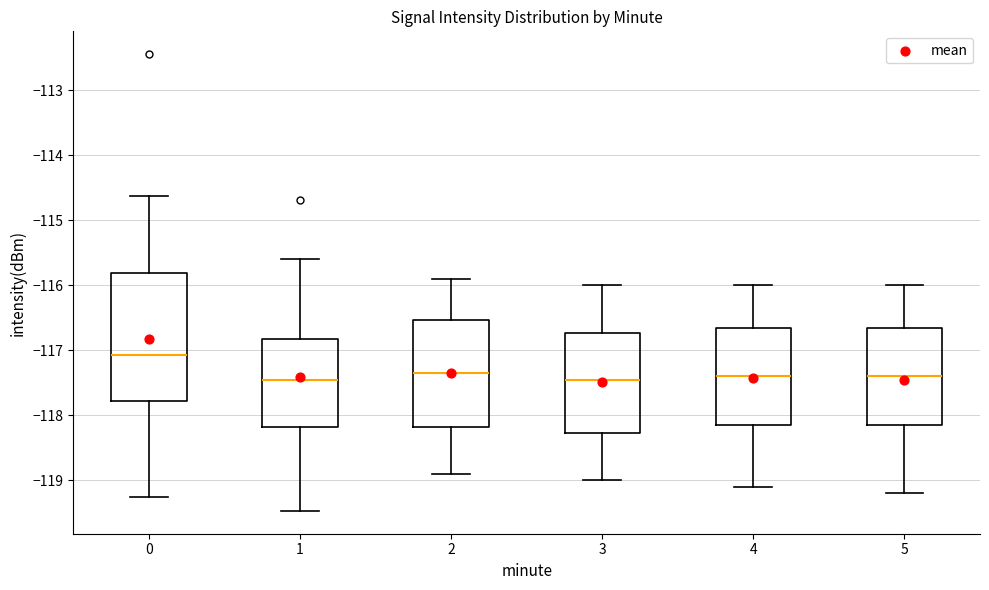

Comparing the boxes themselves (not the whiskers), which one is the tallest?

0